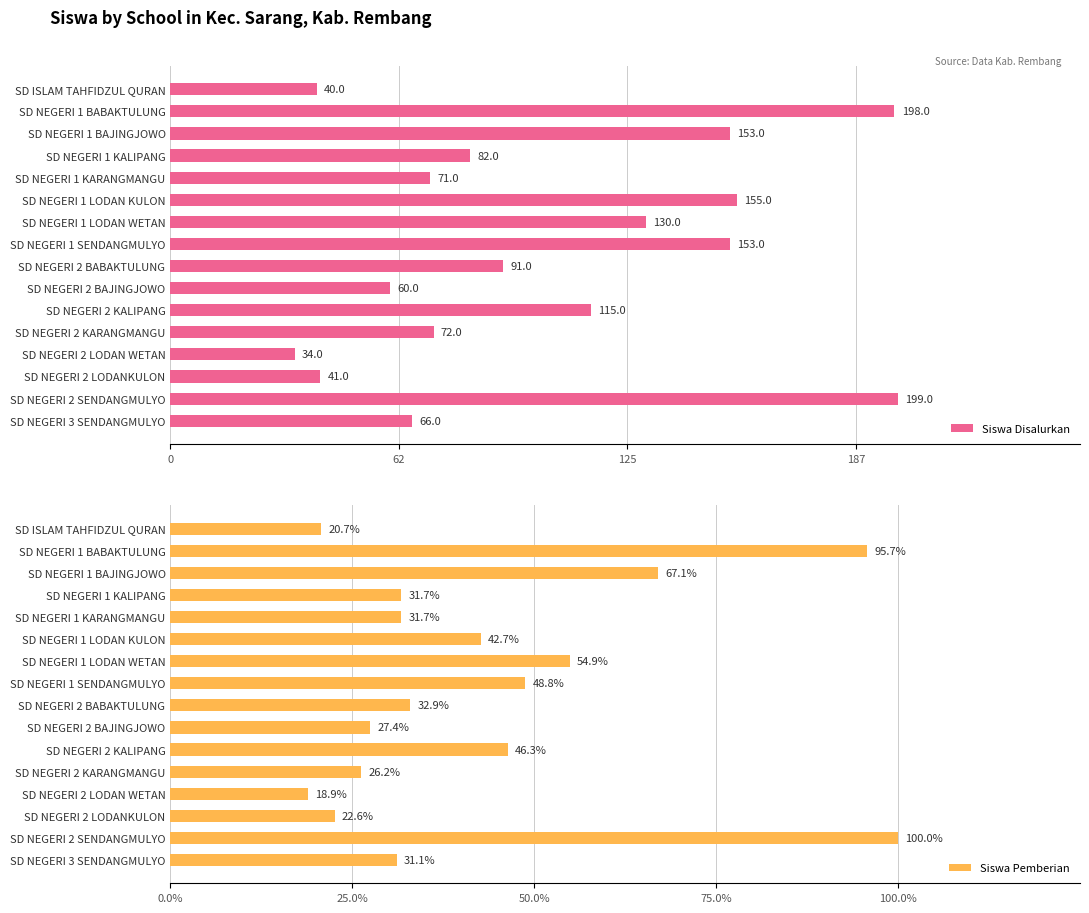

How many bars are there in each group?

2